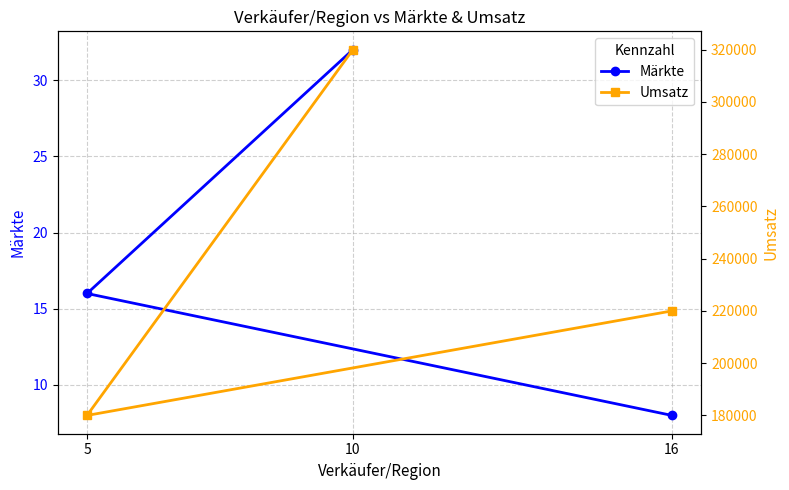

Is this an area chart (filled region under the line)?

No